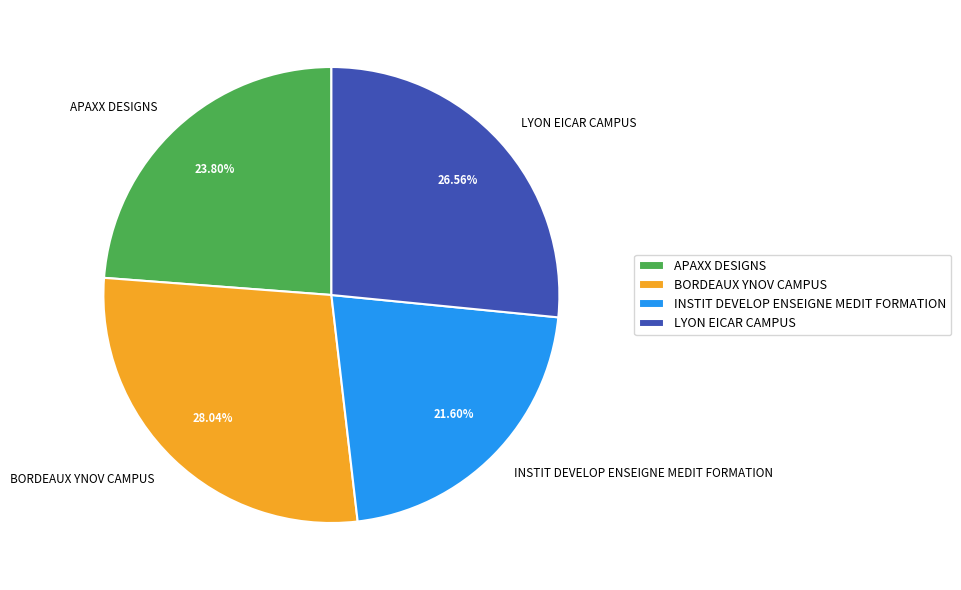

Does BORDEAUX YNOV CAMPUS represent more than half of the total?

No